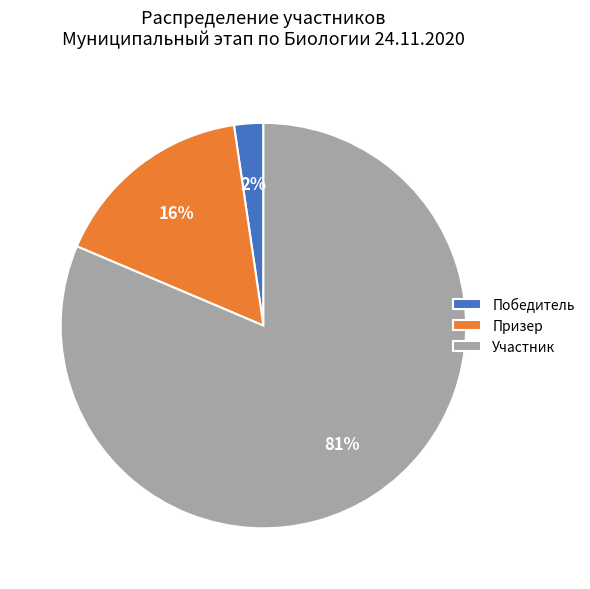

Rank the categories by value from highest to lowest.

Участник, Призер, Победитель